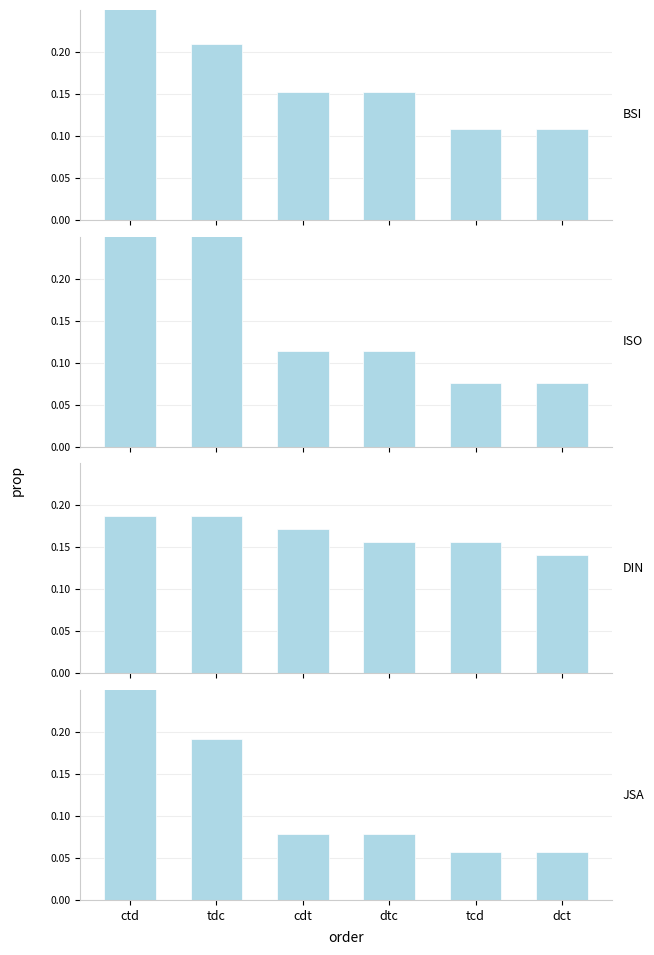

How many bars are there in total?

24